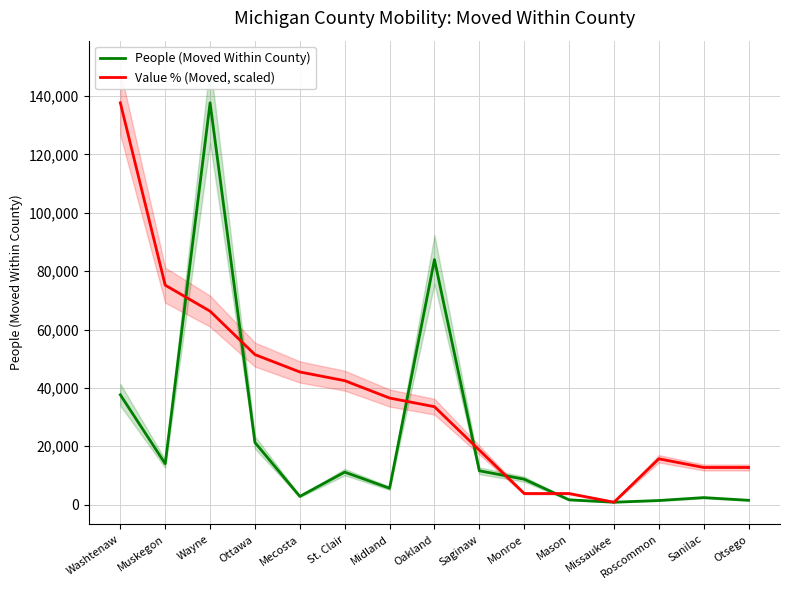

In People (Moved Within County), how many points are lower than both neighbors (excluding endpoints)?

4